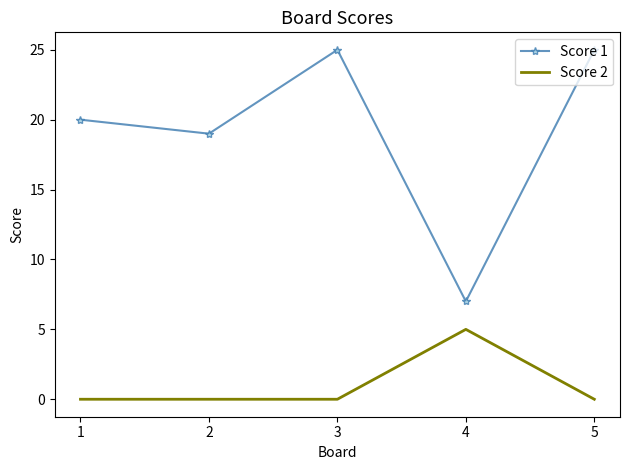

At which category does Score 1 reach its first local valley?

2